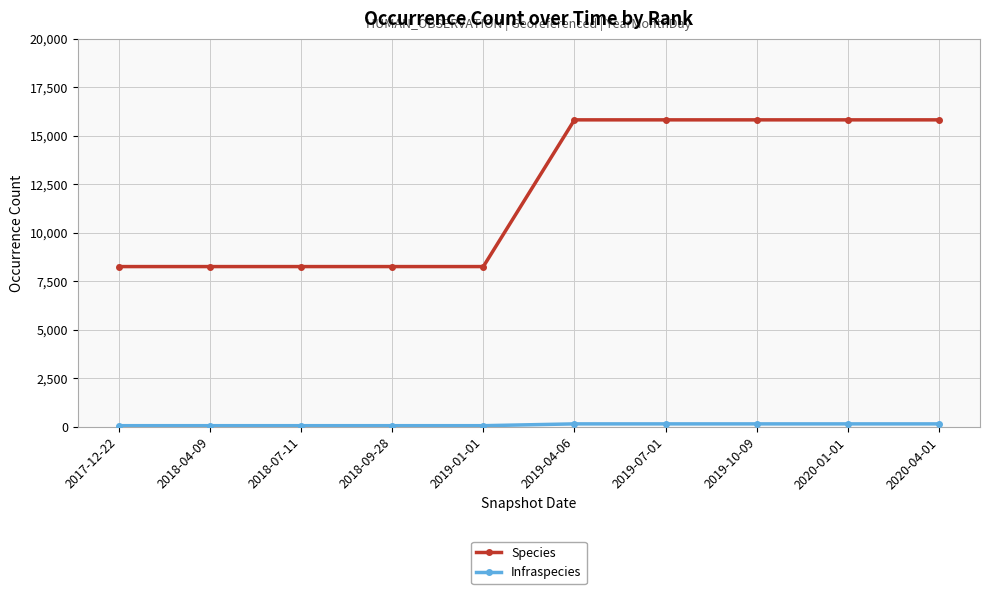

What is the maximum value shown in the chart?

15819